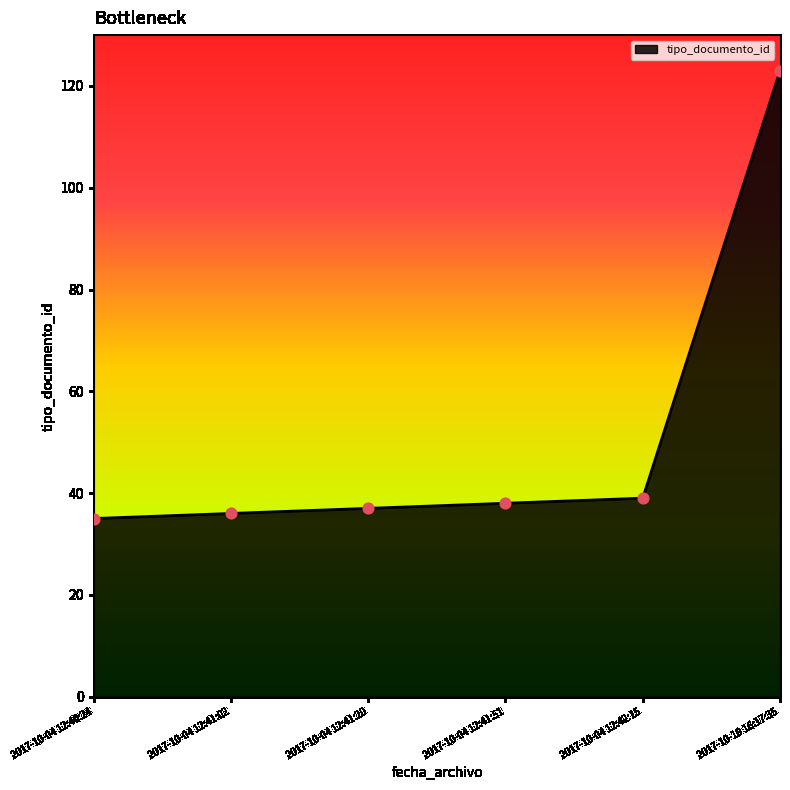

What is the ratio of the value at 2017-10-04 12:41:20 to the value at 2017-10-04 12:41:02?

1.0